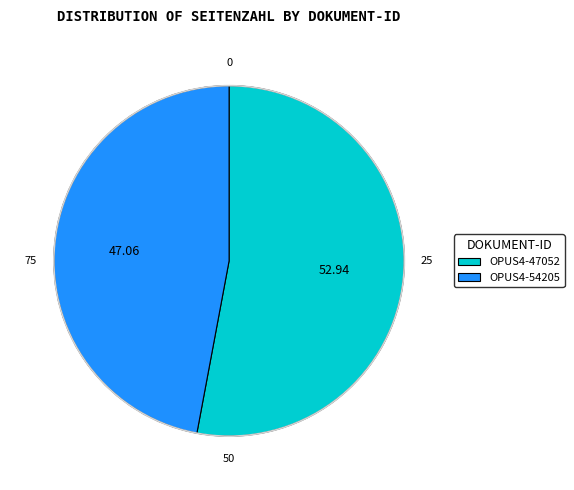

What is the ratio of the value at OPUS4-47052 to the value at OPUS4-54205?

1.1